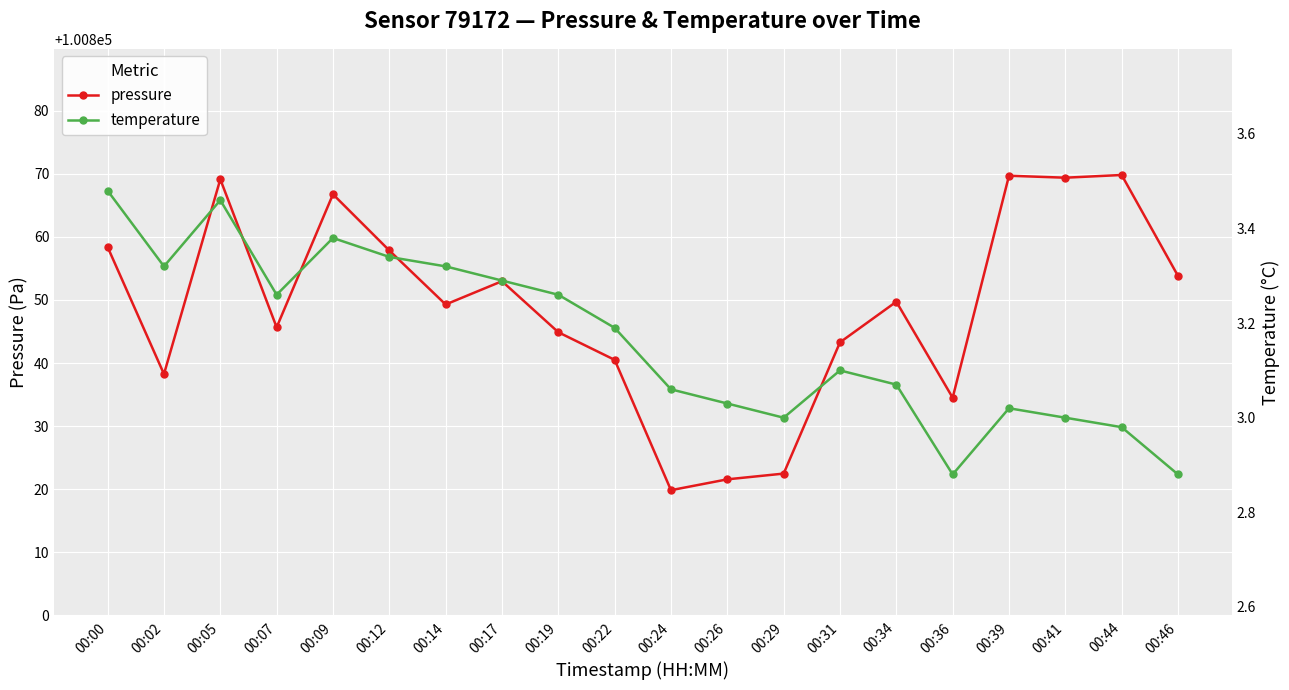

How many data points in temperature are less than 3?

3